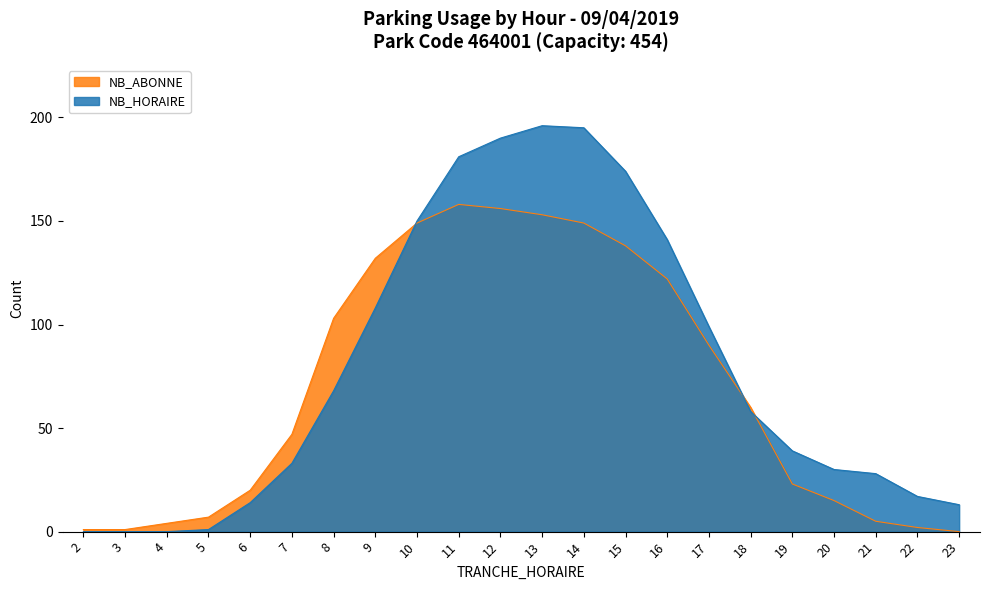

What is the difference between the NB_ABONNE values at 23 and 13?

153